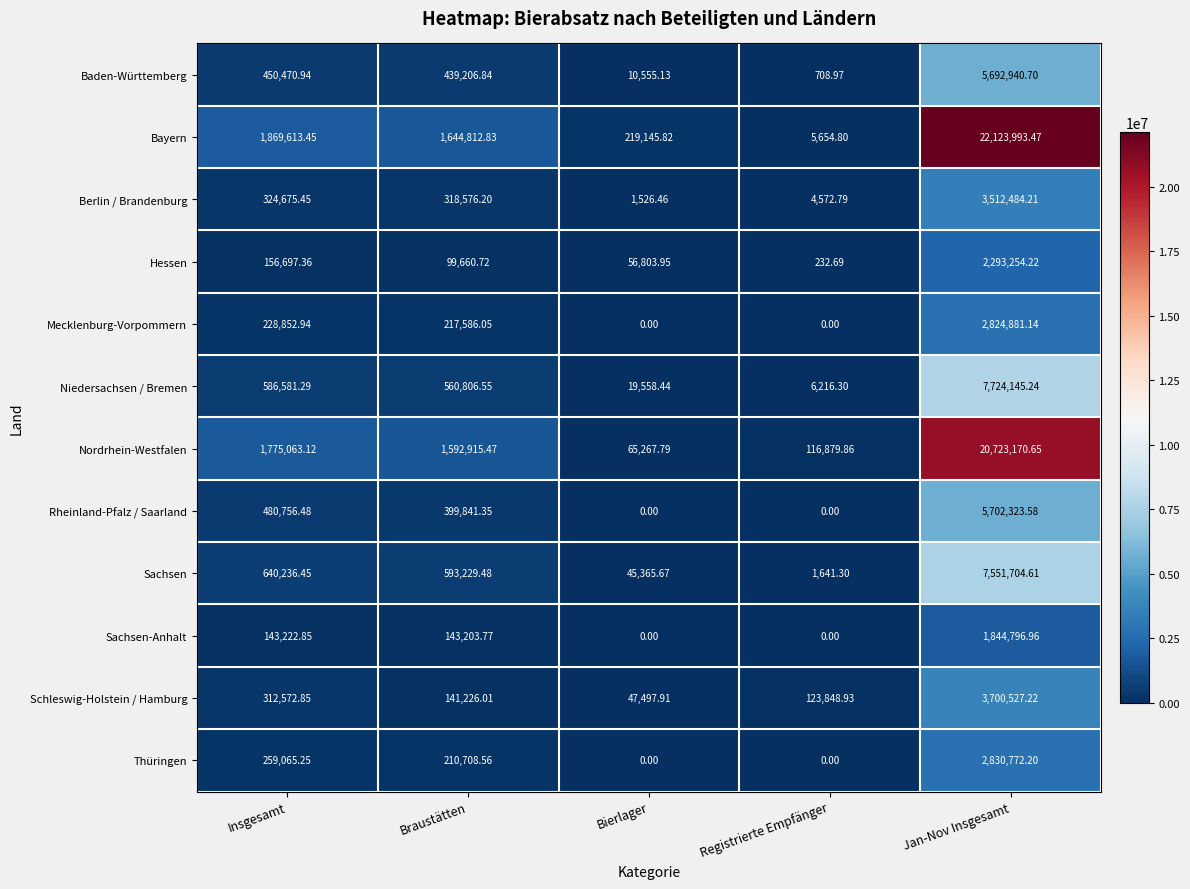

At which label does Mecklenburg-Vorpommern first exceed 217586?

Insgesamt